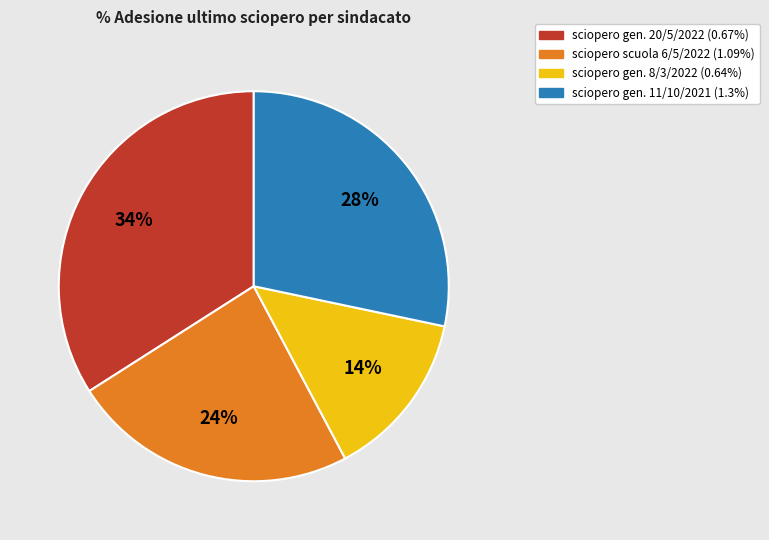

To the nearest percent, what is the difference between the largest and smallest slice percentages?

20%